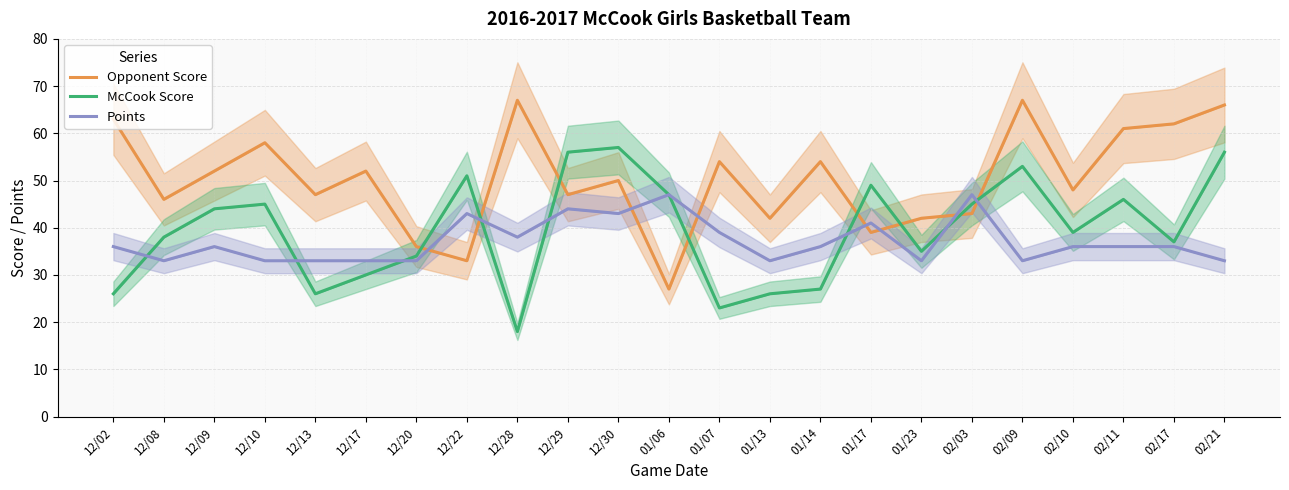

What are all the series names shown in the legend?

Opponent Score, McCook Score, Points